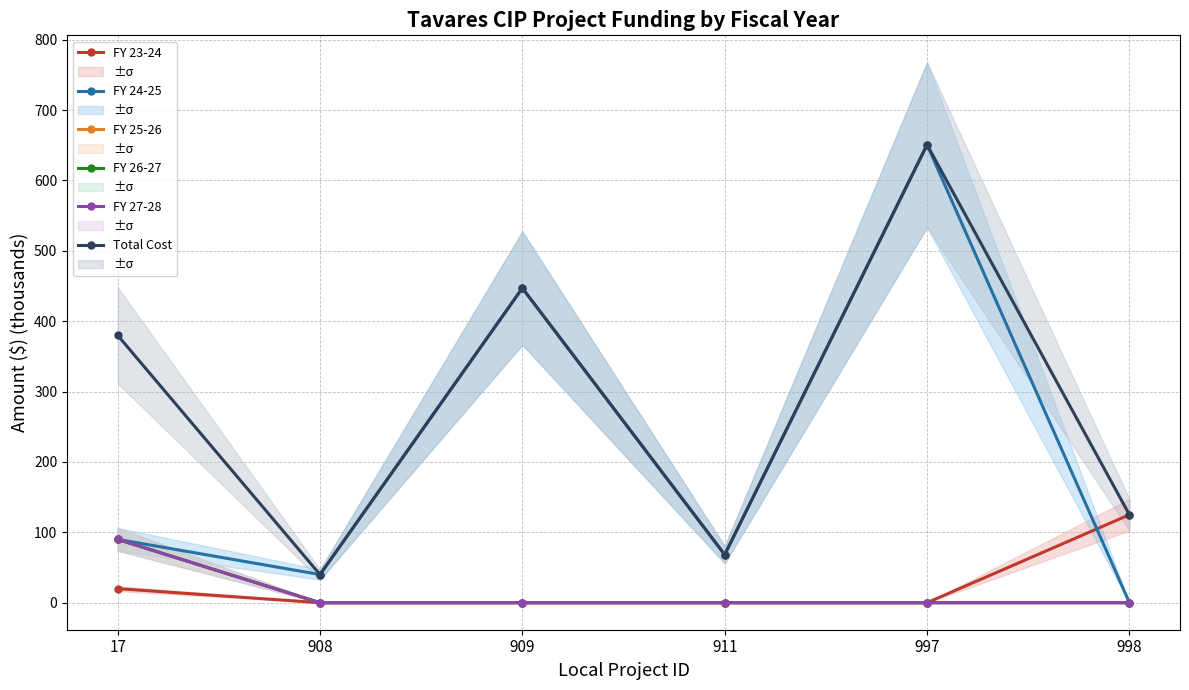

Which series changed the most between 17 and 909?

FY 24-25